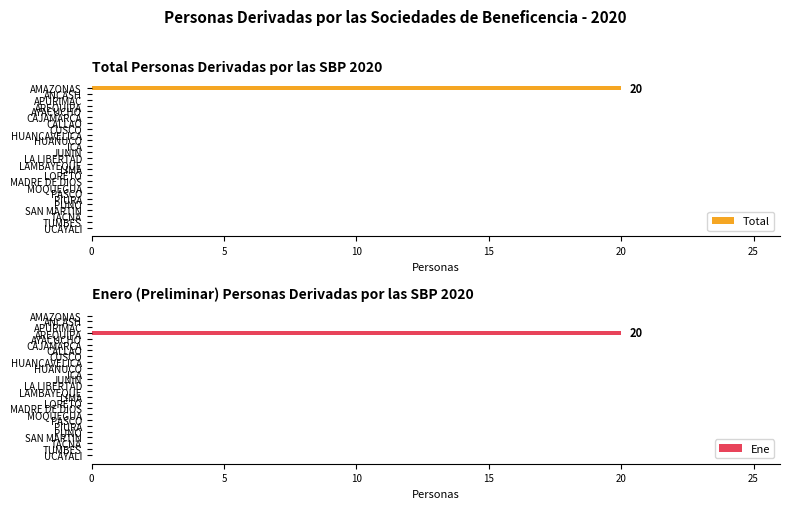

The value of Ene at ANCASH is 0. True or false?

True